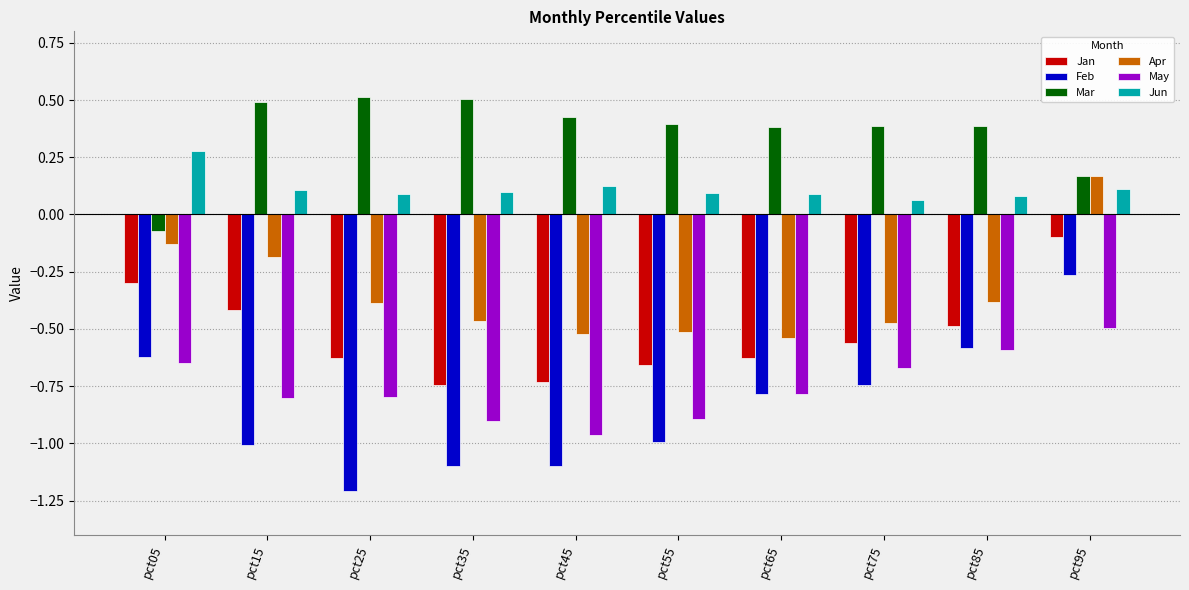

What is the difference between the maximum and minimum values in the Feb series?

0.9